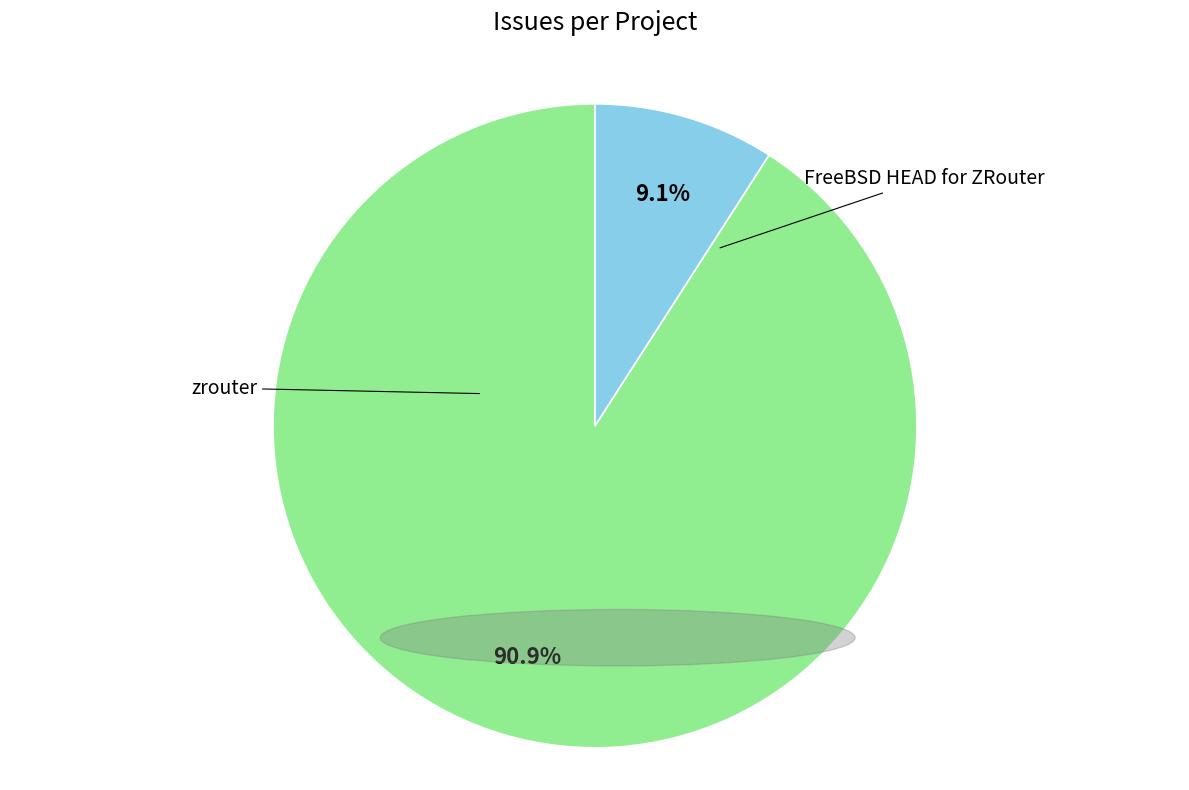

Which has a higher value, zrouter or FreeBSD HEAD for ZRouter?

zrouter